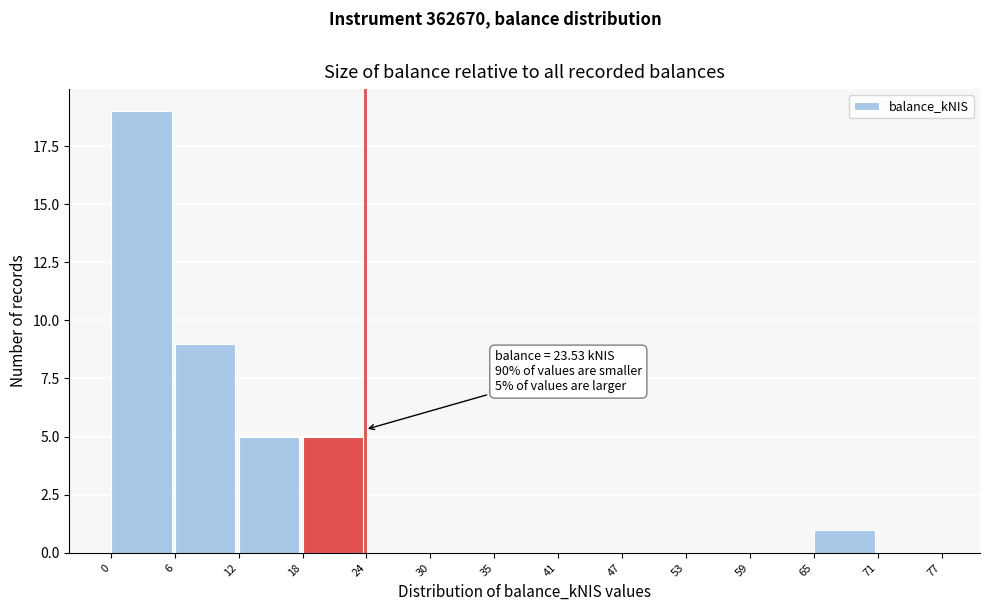

Over which range of the x-axis is the bar tallest?

0 to 6